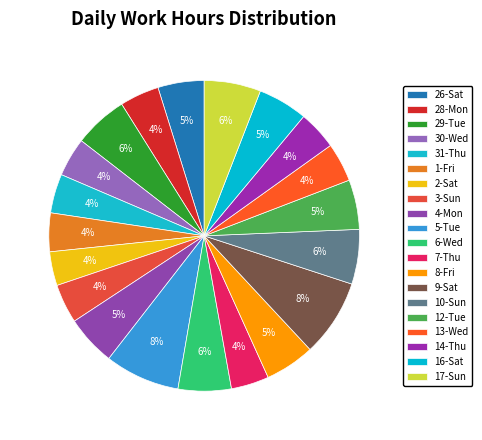

Between 3-Sun and 30-Wed, which is larger?

3-Sun